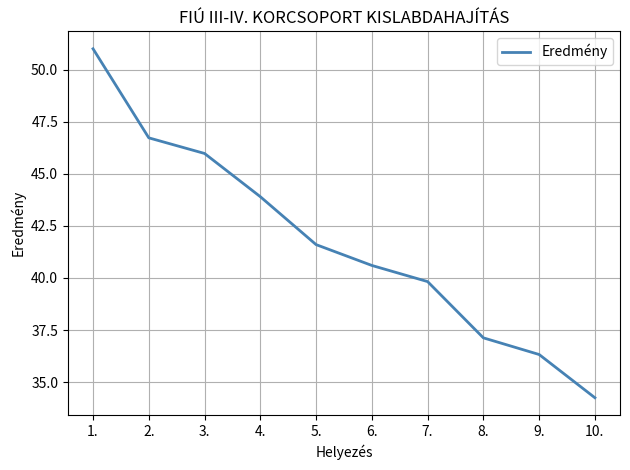

What position from the left is 6.?

6